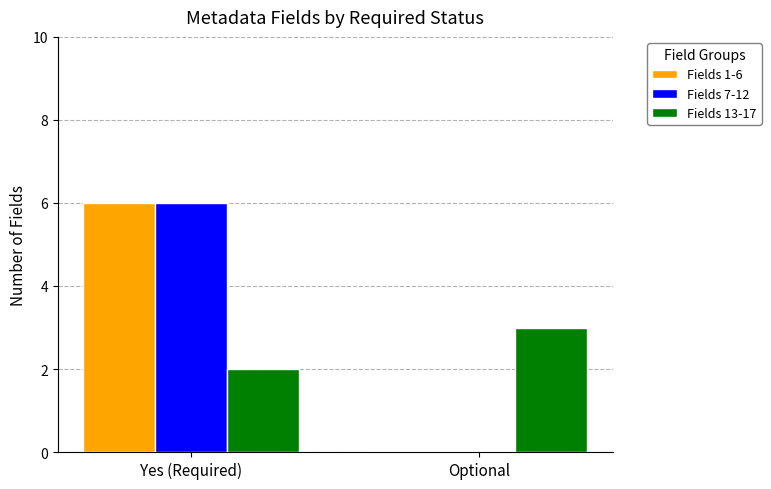

At which category is the sum across all series the highest?

Yes (Required)